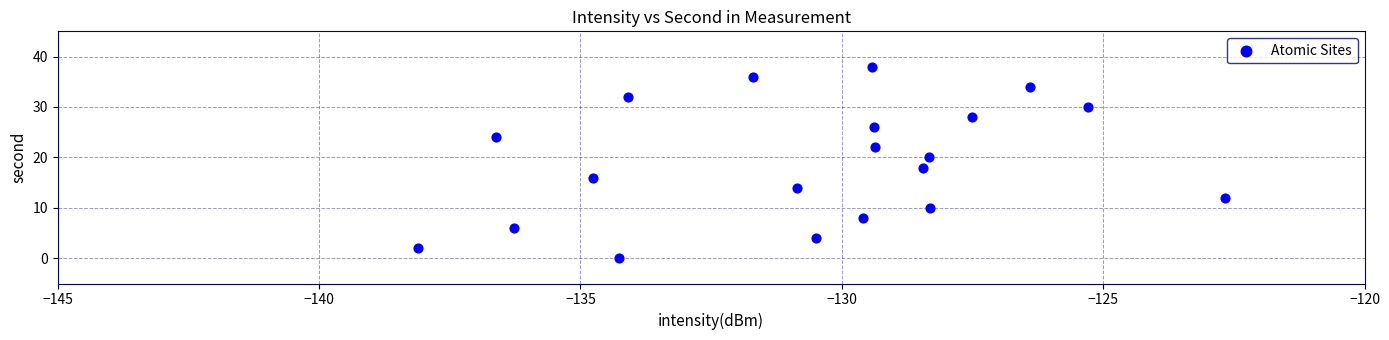

What is the range of Y values (max minus min)?

38